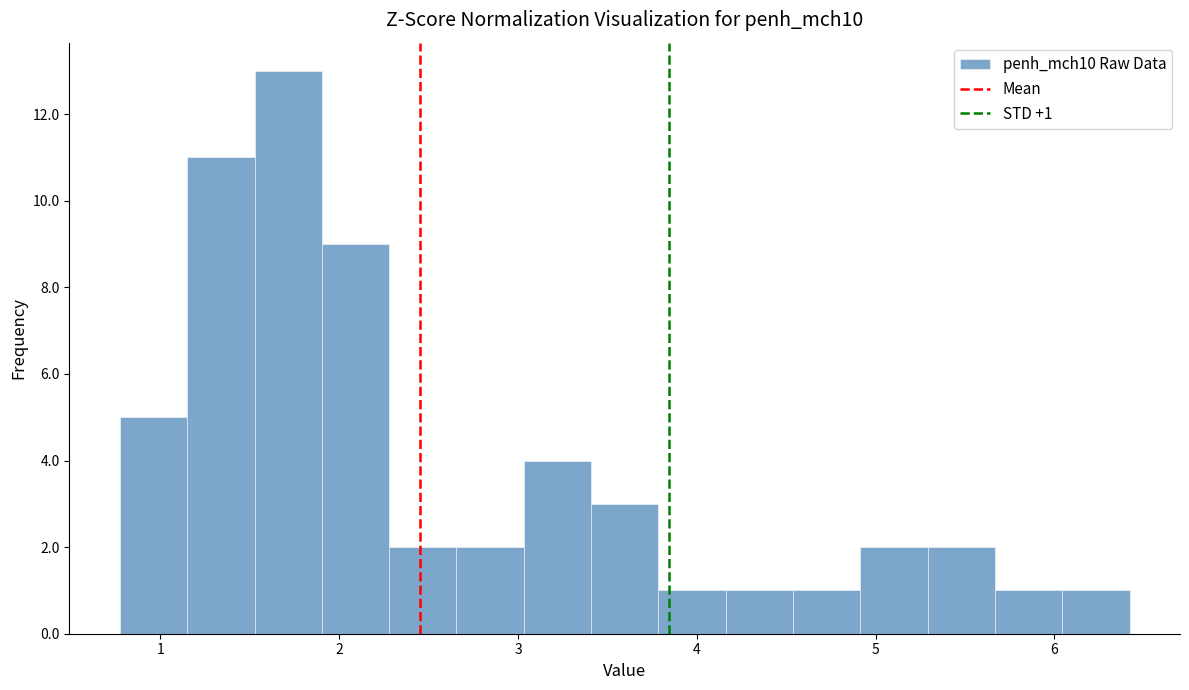

Read against the x-axis, roughly where is the centre of the tallest bar?

1.7